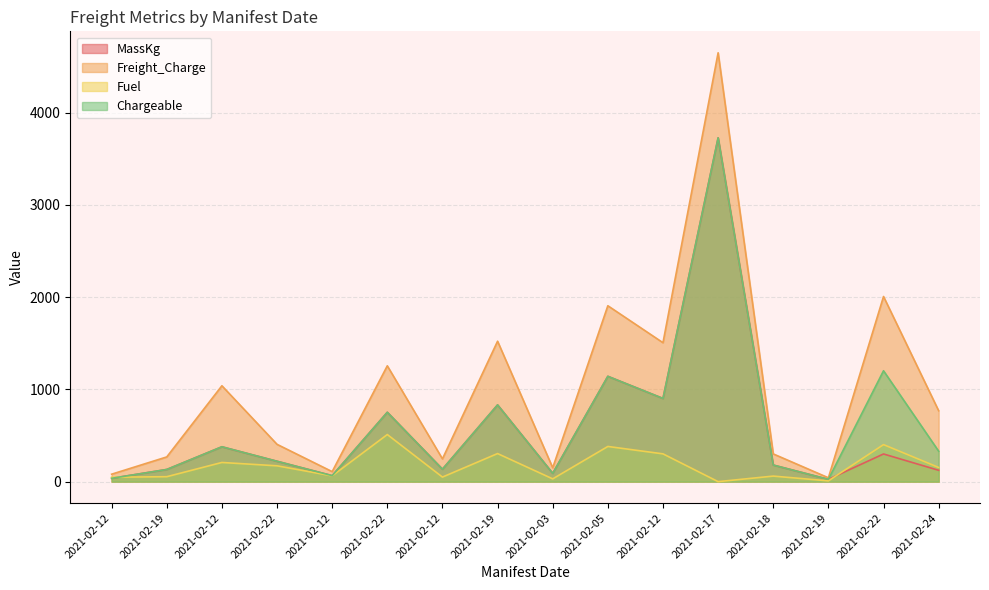

What is the sum of the Freight_Charge values at 2021-02-12 and 2021-02-19?

348.6